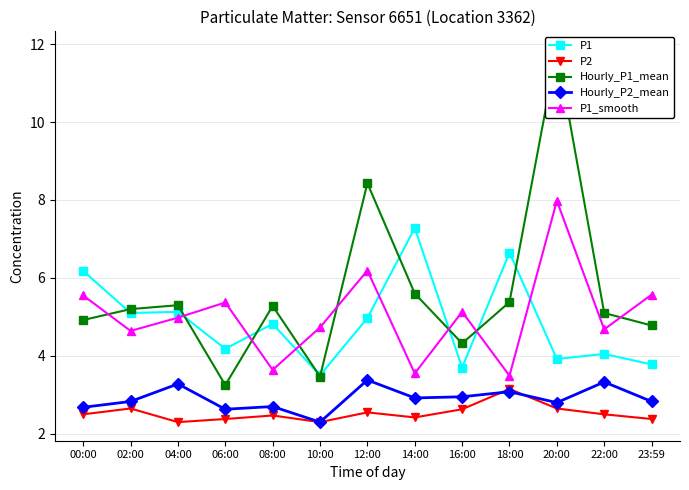

Rank the series by their maximum value, from lowest to highest.

P2, Hourly_P2_mean, P1, P1_smooth, Hourly_P1_mean